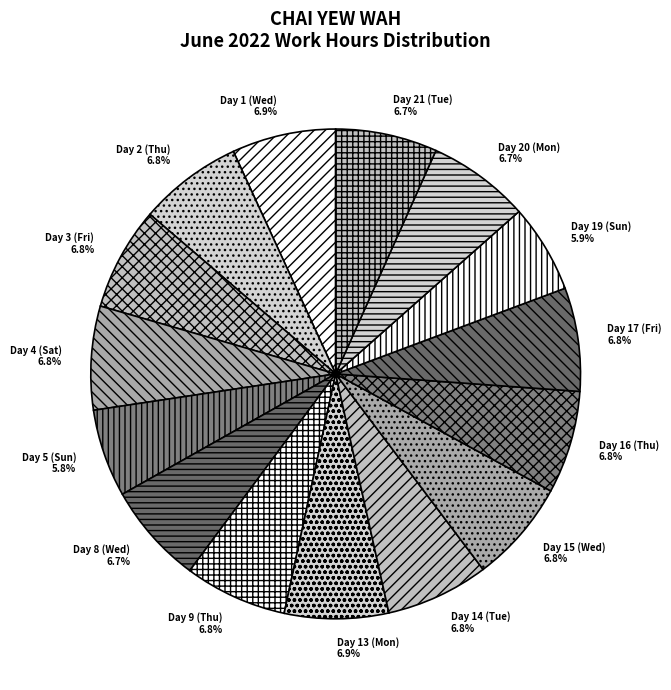

How many slices are in this pie chart?

15